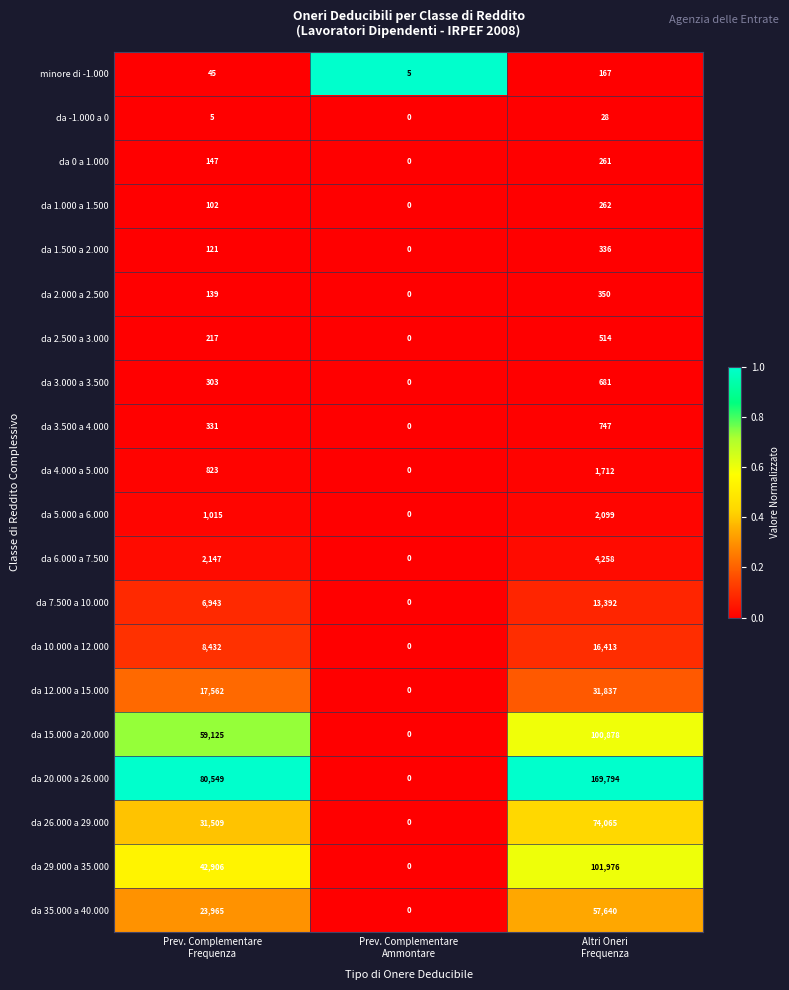

What is the difference between the maximum and minimum values in the da 4.000 a 5.000 series?

1712